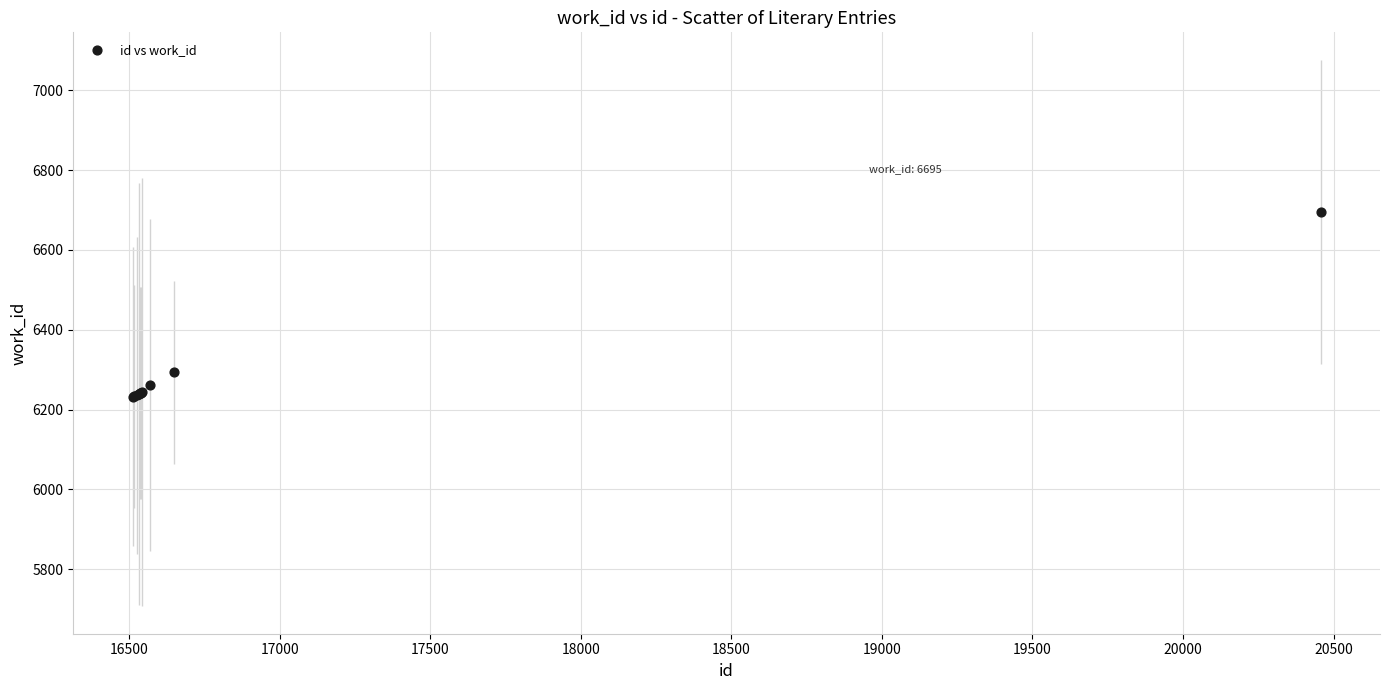

What Y value in the scatter plot is closest to 6463?

6293